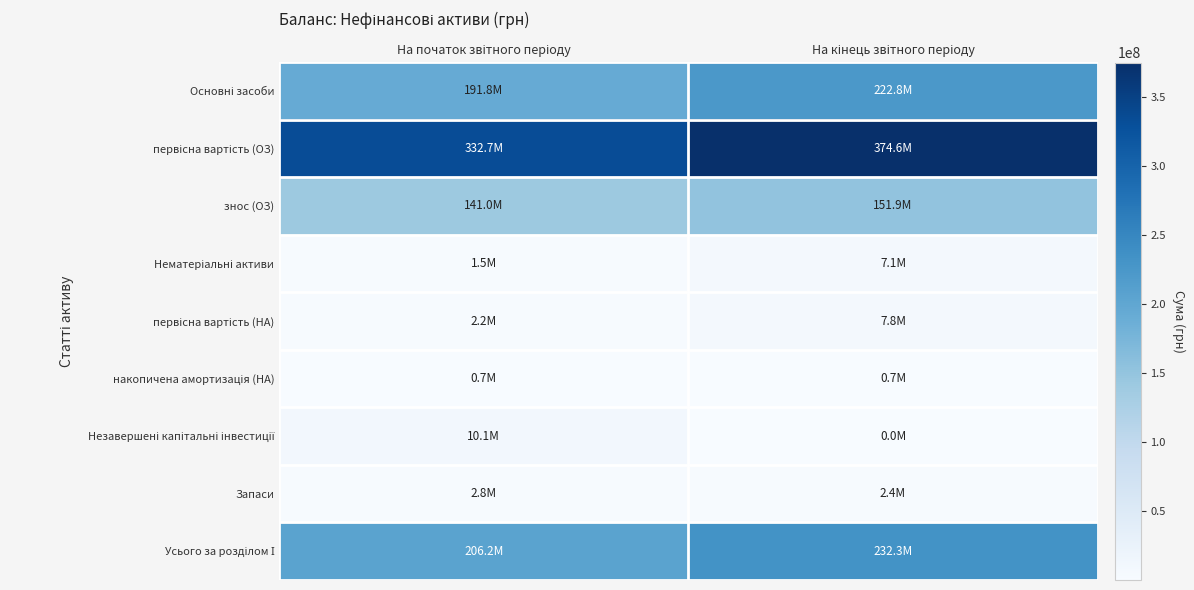

What is the smallest value displayed?

43022